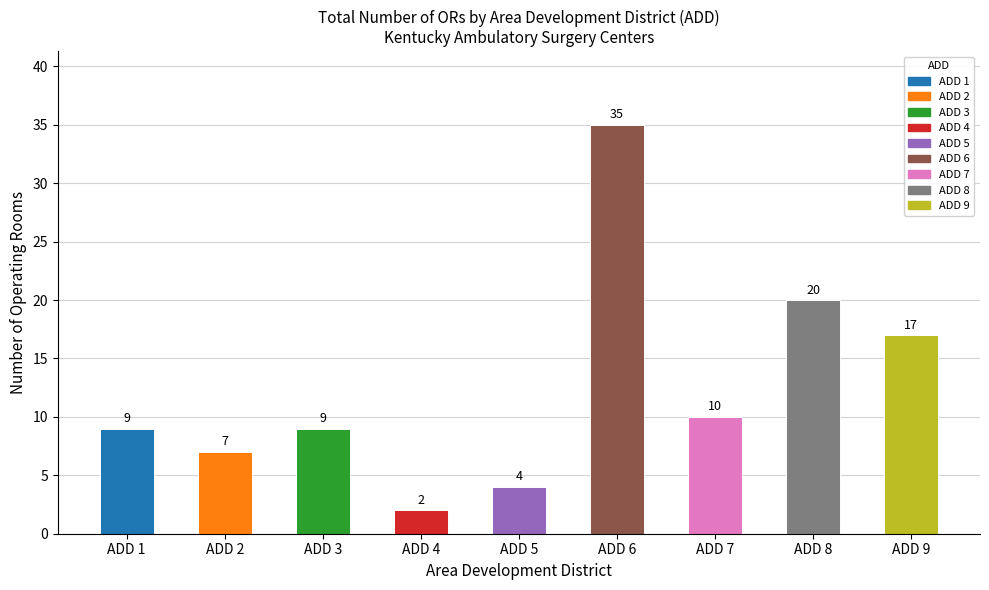

What is the change in value from ADD 1 to ADD 5?

-5